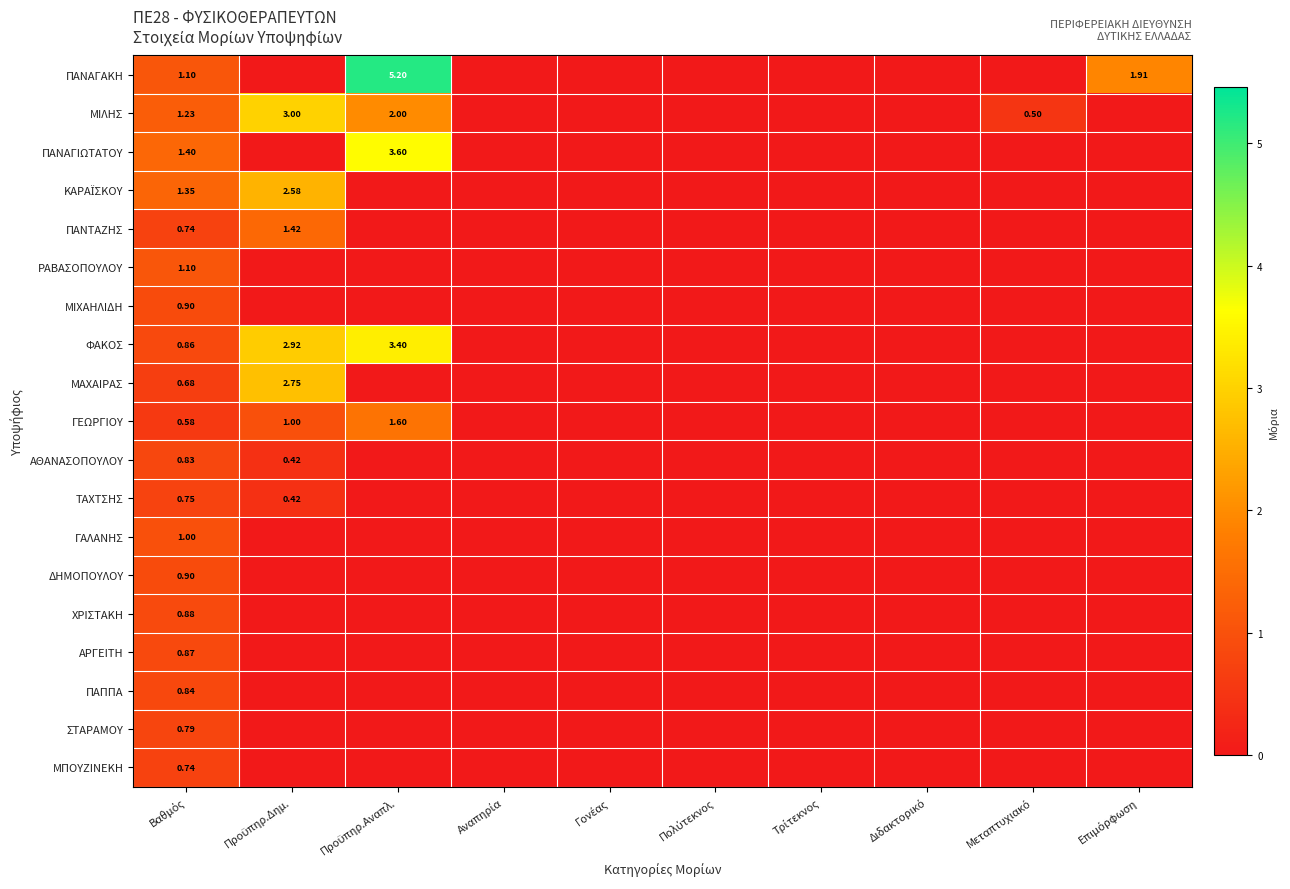

What is the difference between the second highest and second lowest values in the ΜΙΛΗΣ series?

2.0